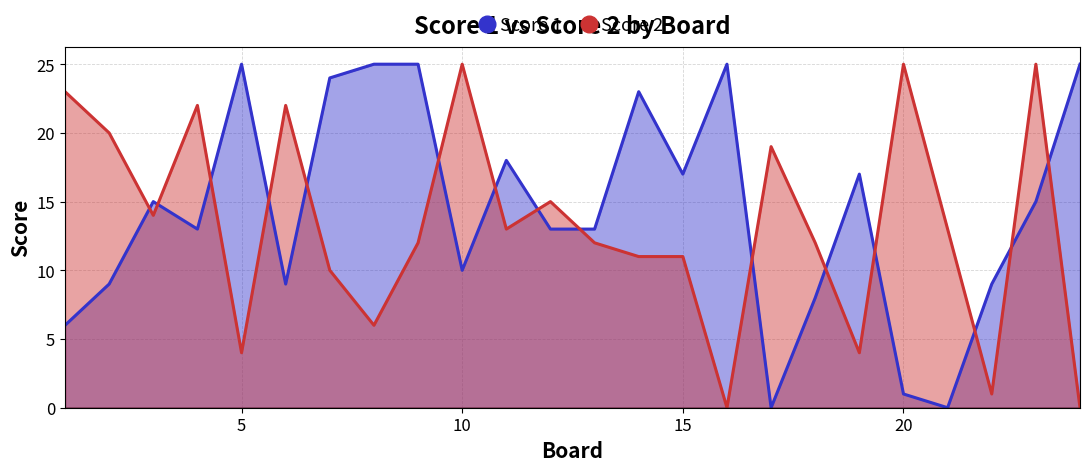

What is the greatest value displayed?

25